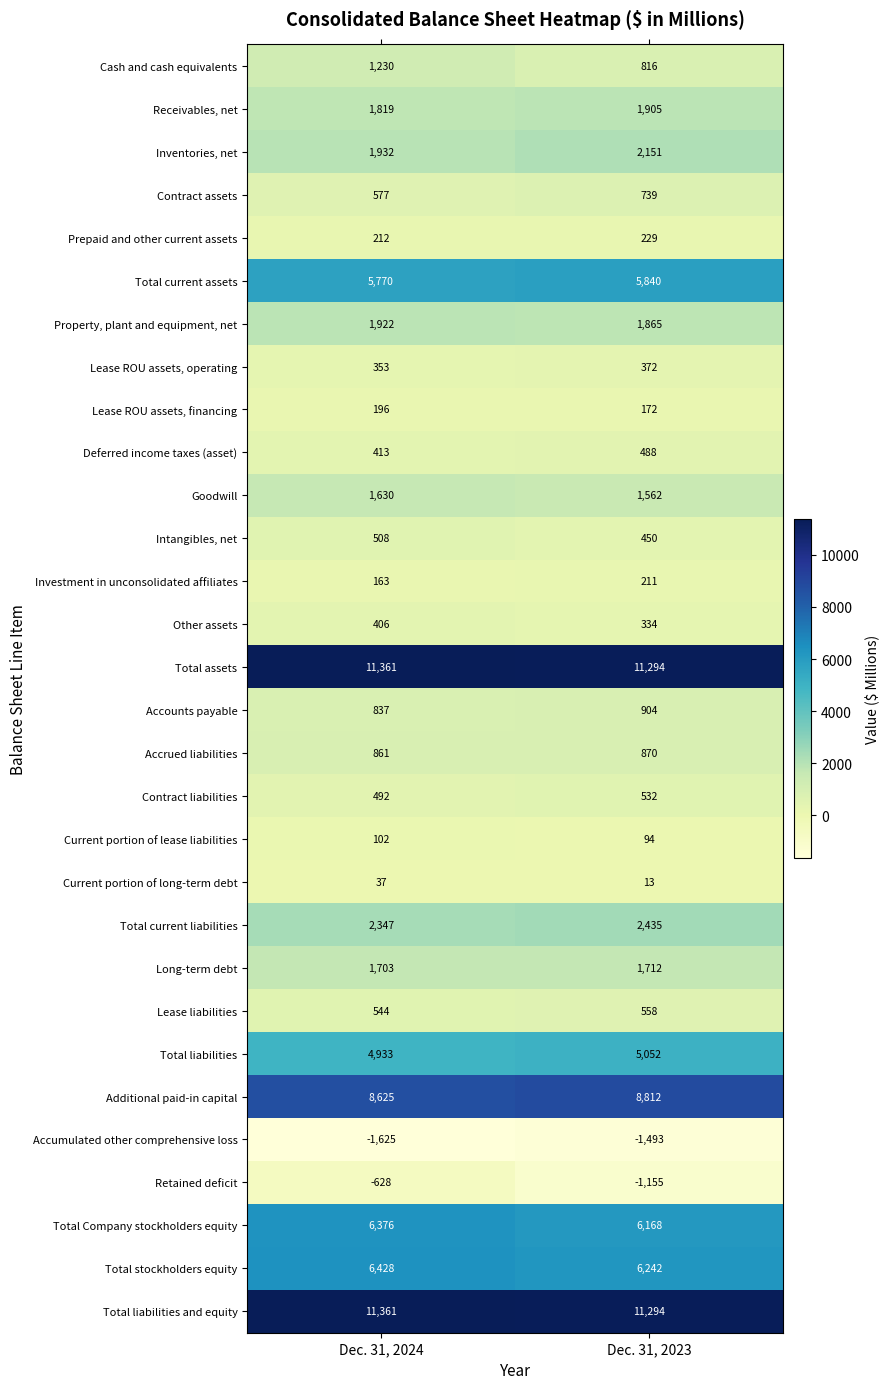

What is the difference between the Other assets values at Dec. 31, 2023 and Dec. 31, 2024?

72